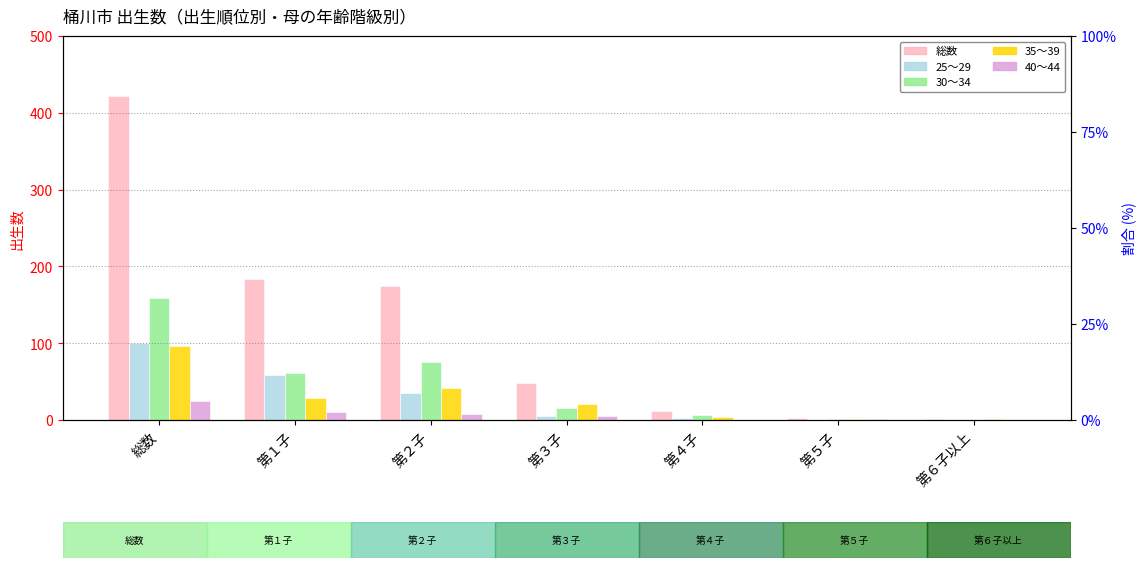

The 25～29 series shows 5 at 第３子. True or false?

True